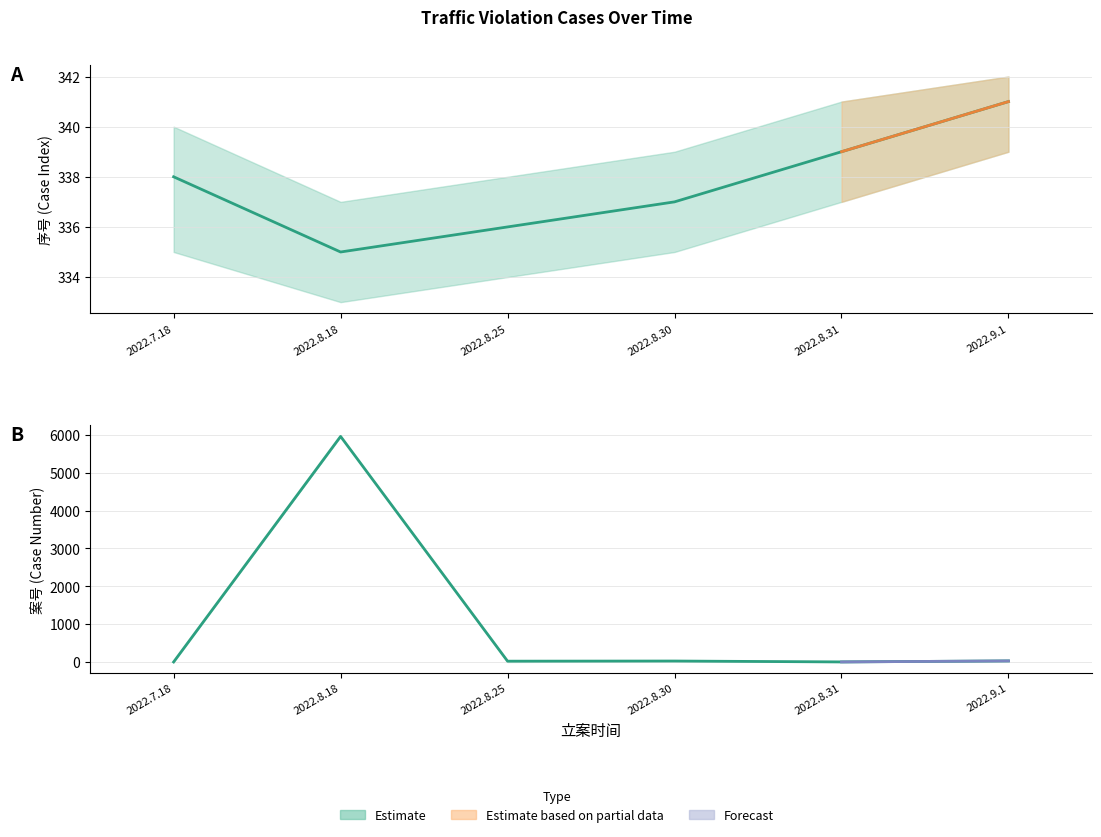

What is the sum of all 案号 values?

6038